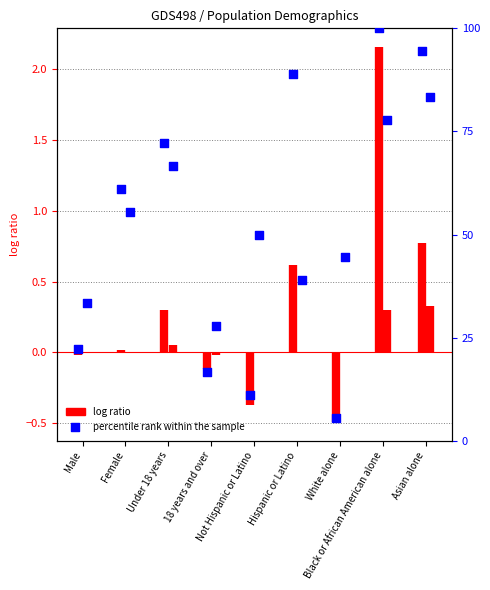

Which has a higher value, Black or African American alone or Under 18 years?

Black or African American alone